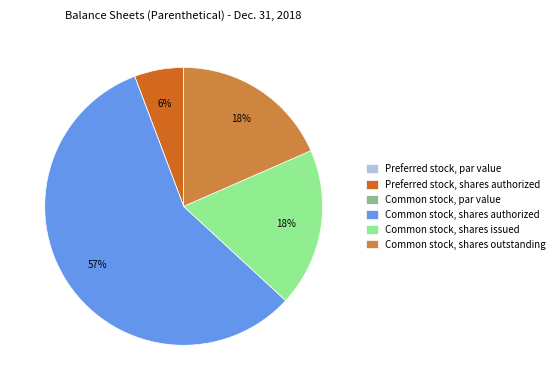

Is it true that Common stock, shares issued is 18% of the pie?

True